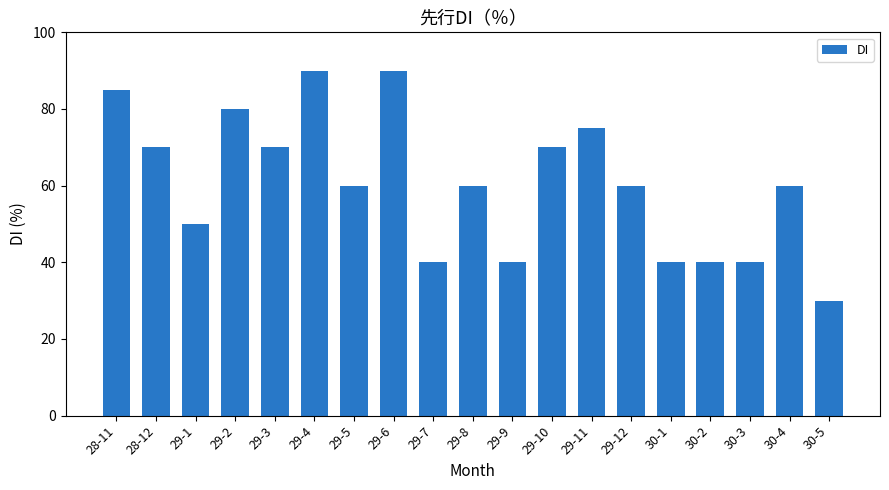

What is the approximate value at 29-4, to the nearest 10?

90